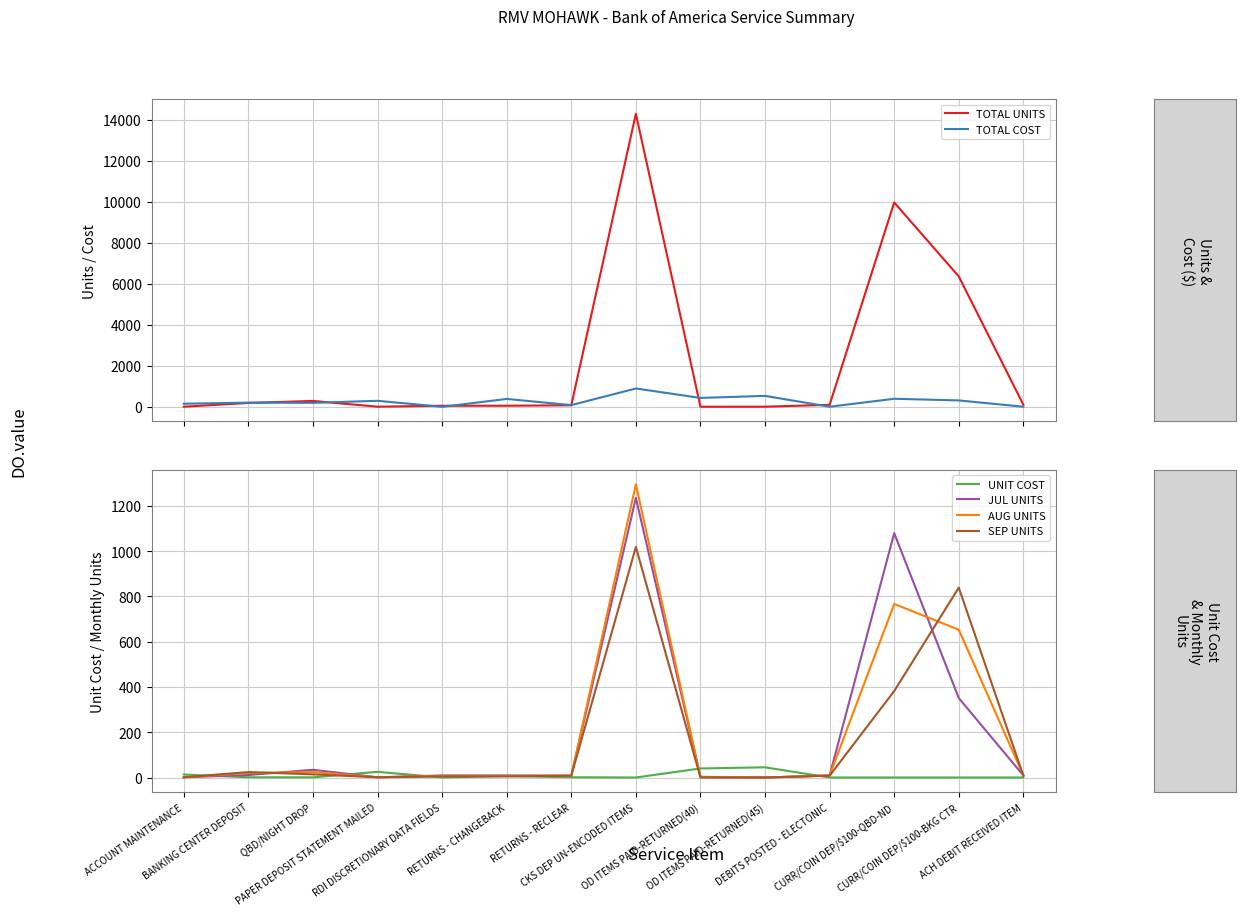

Between which two adjacent categories do SEP UNITS and AUG UNITS first intersect?

BANKING CENTER DEPOSIT and QBD/NIGHT DROP